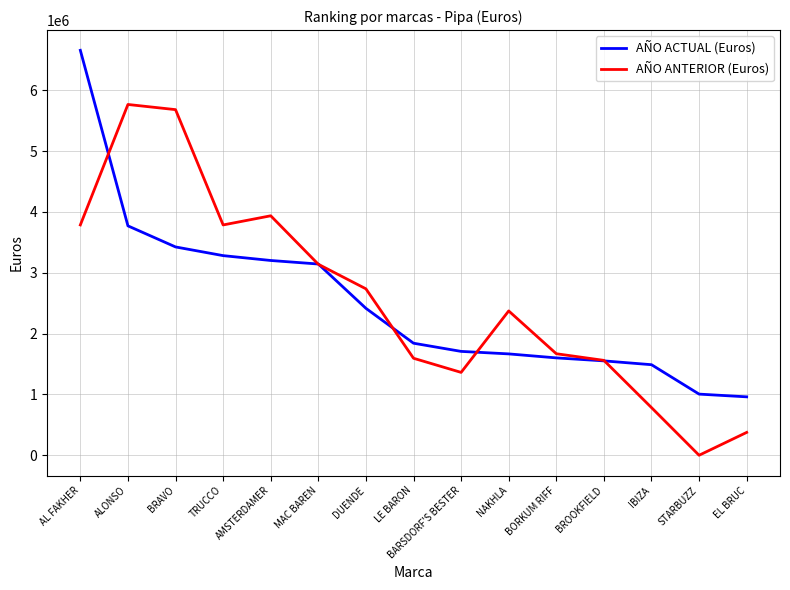

Between AL FAKHER and IBIZA, which series saw the biggest shift?

AÑO ACTUAL (Euros)